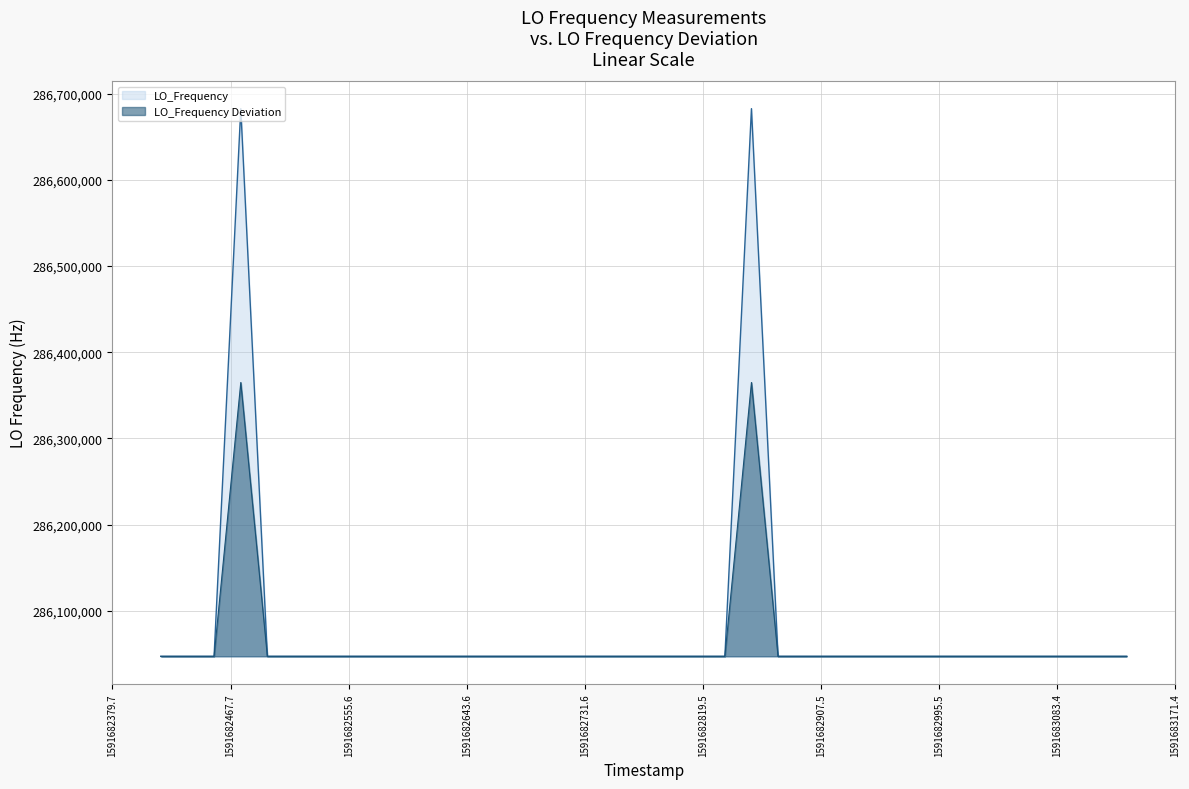

What is the lowest value of the LO_Frequency series?

286046997.3